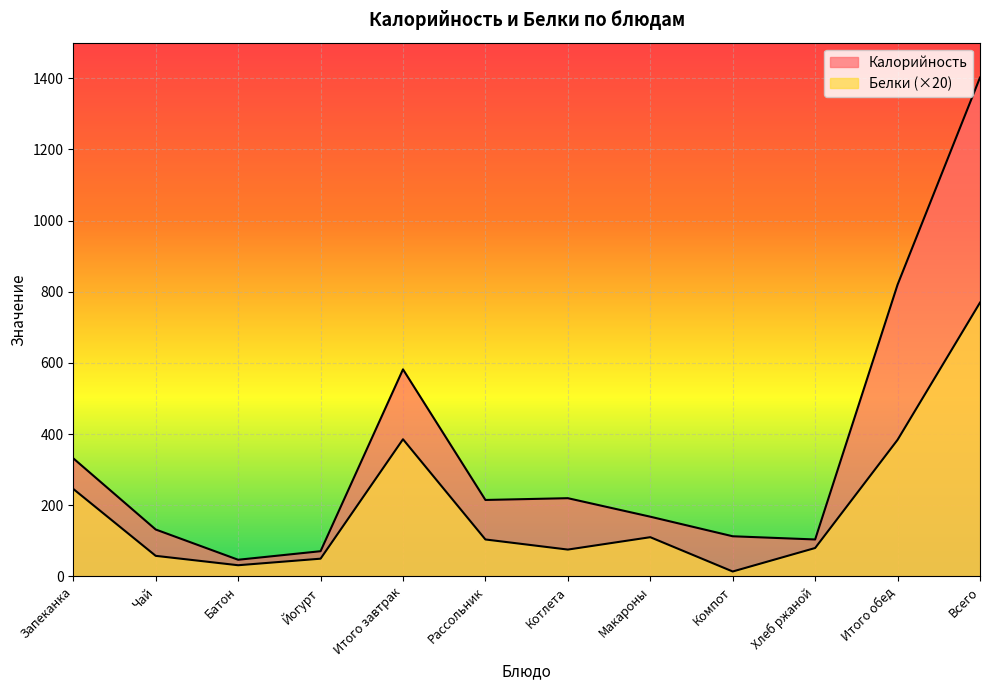

Reading left to right, what are all the values shown in this chart?

Калорийность: Запеканка=332.0	Чай=132.0	Батон=47.0	Йогурт=71.0	Итого завтрак=582.0	Рассольник=215.0	Котлета=220.0	Макароны=168.0	Компот=113.0	Хлеб ржаной=104.0	Итого обед=820.0	Всего=1402.0
Белки: Запеканка=246.0	Чай=58.0	Батон=31.6	Йогурт=50.0	Итого завтрак=385.6	Рассольник=104.0	Котлета=75.6	Макароны=110.4	Компот=14.0	Хлеб ржаной=80.0	Итого обед=384.0	Всего=769.6